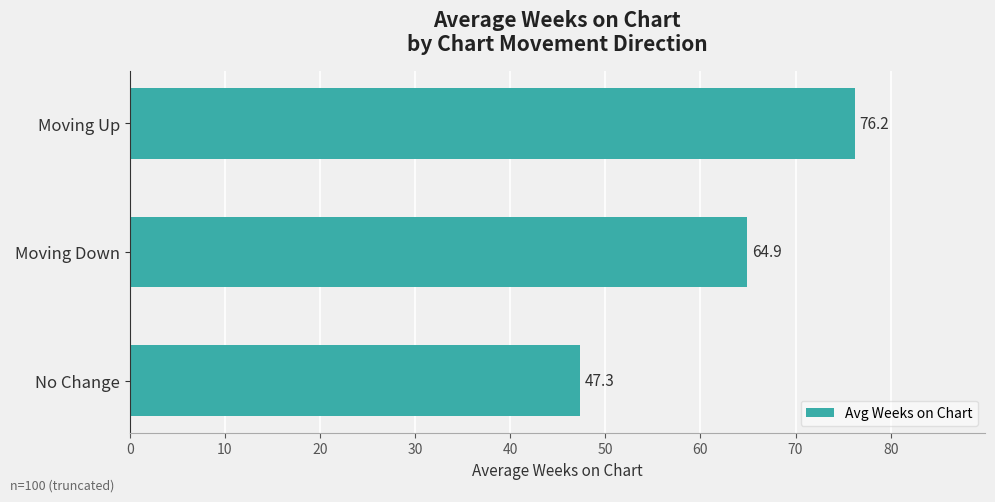

What is the greatest value displayed?

76.2